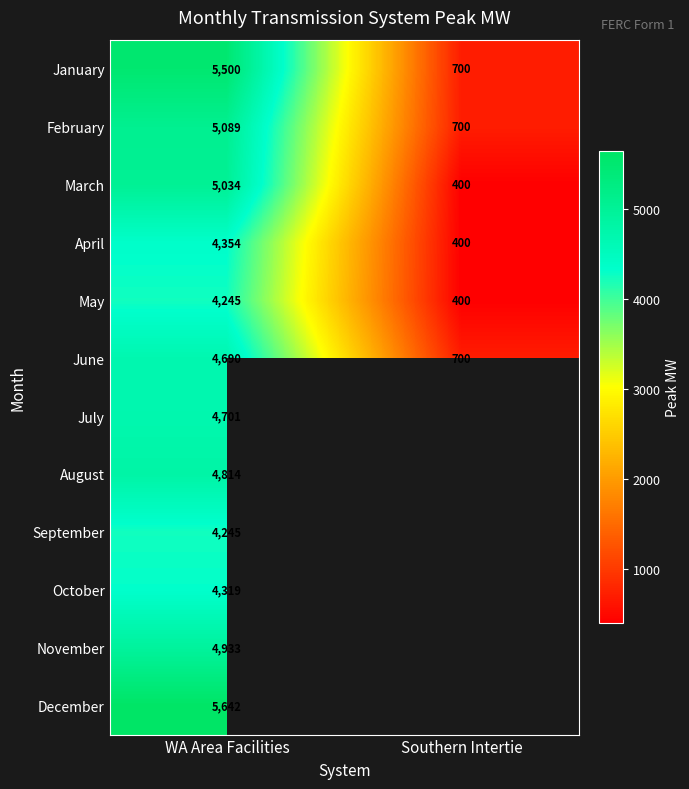

What is the difference between the maximum and minimum values in the February series?

4389